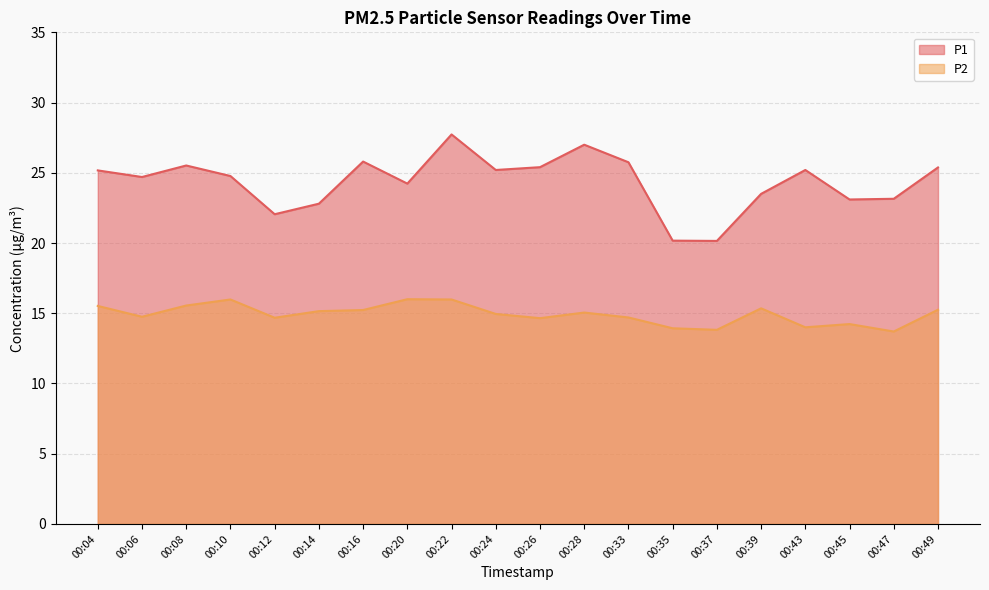

Reading left to right, list all the values displayed in this chart.

P1: 25.2	24.7	25.5	24.8	22.1	22.8	25.8	24.2	27.7	25.2	25.4	27.0	25.8	20.2	20.1	23.5	25.2	23.1	23.1	25.4
P2: 15.5	14.8	15.6	16.0	14.7	15.2	15.2	16.0	16.0	14.9	14.7	15.1	14.7	13.9	13.8	15.3	14.0	14.2	13.7	15.2